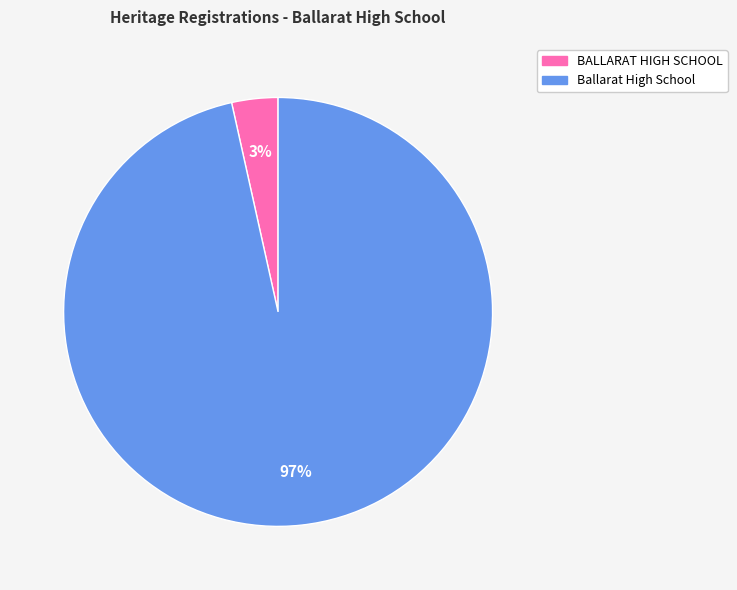

Is there a majority slice in this chart?

Yes